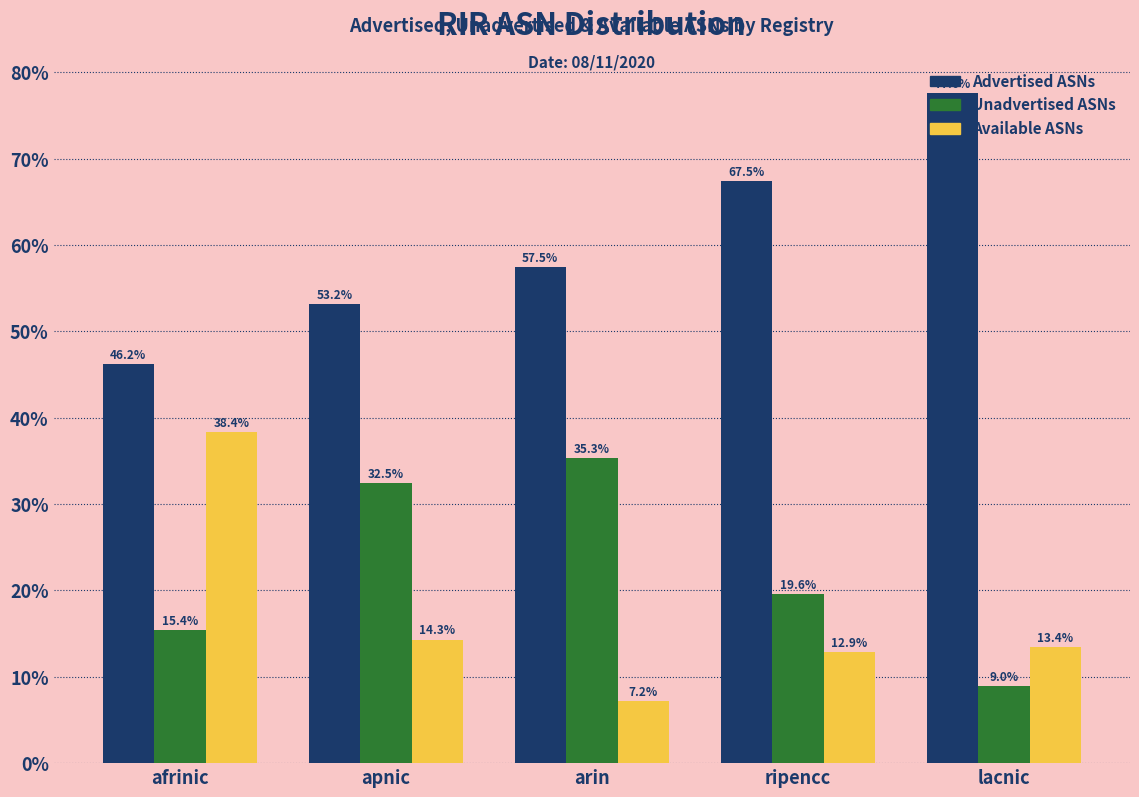

Is the value of Available ASNs at apnic greater than the value of Unadvertised ASNs at arin?

No